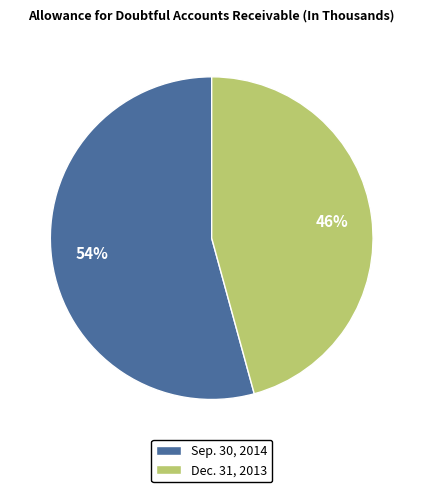

The Sep. 30, 2014 slice represents 54% of the pie. True or false?

True